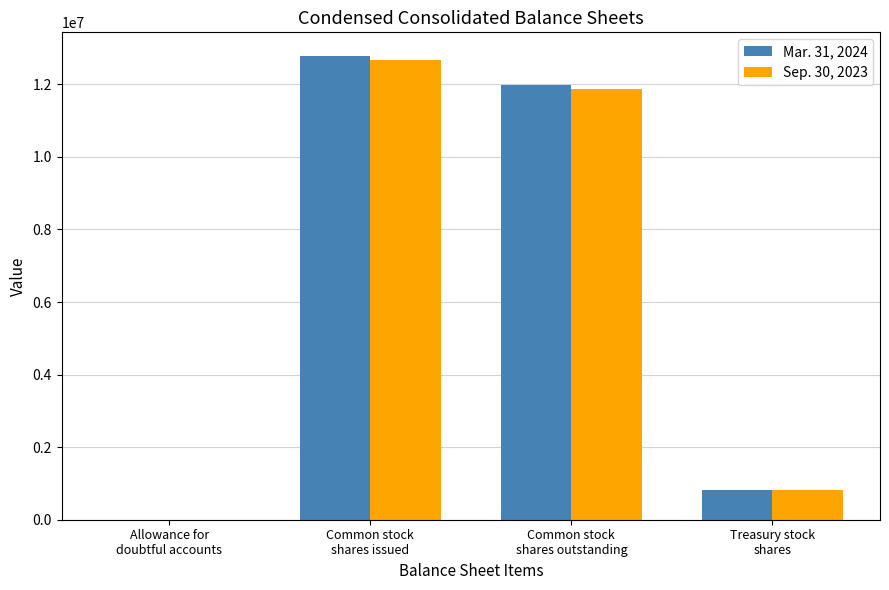

The value of Sep. 30, 2023 at Common stock
shares issued is 12668001. True or false?

True